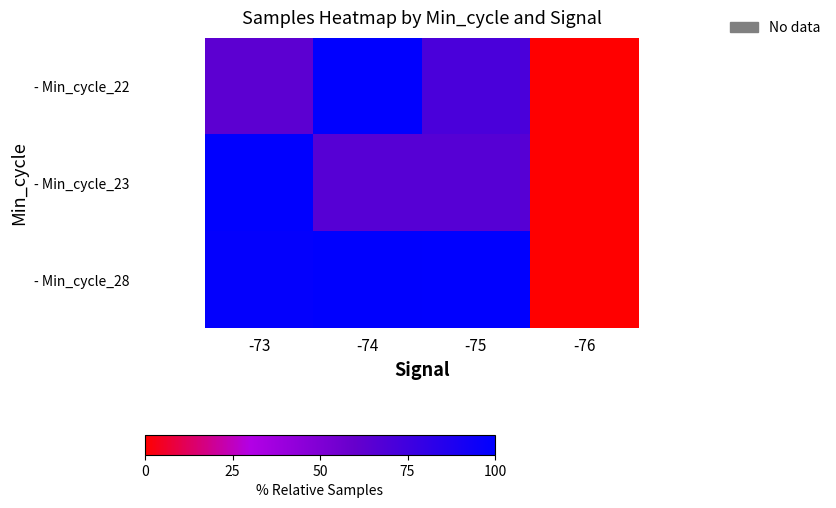

Between -73 and -75, which is larger?

-75